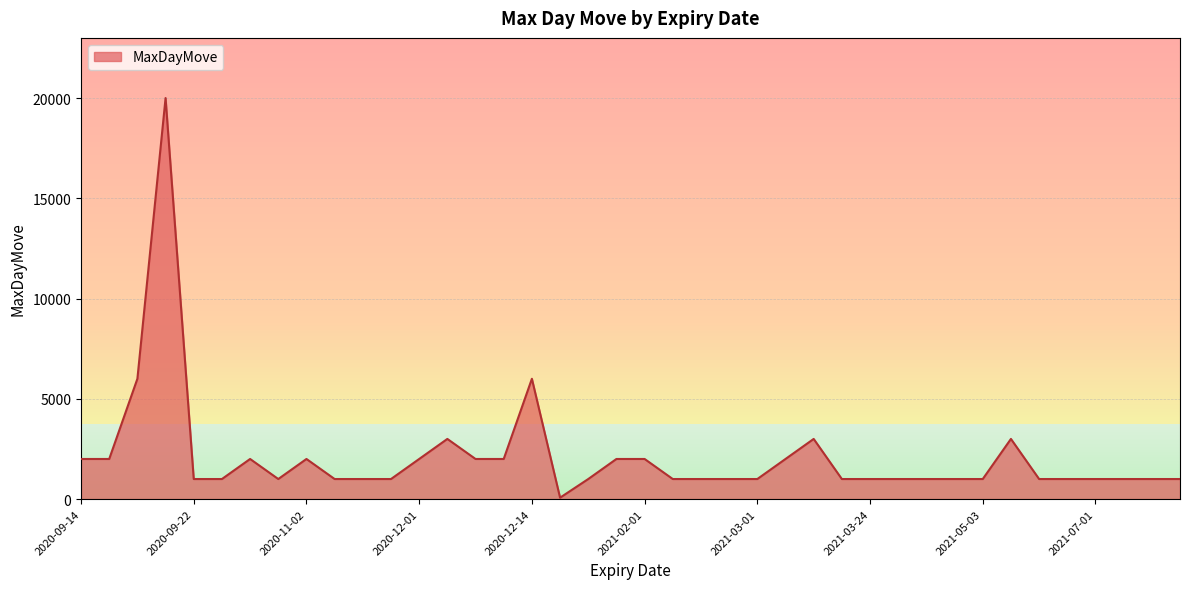

What is the difference between the maximum and minimum values?

19930